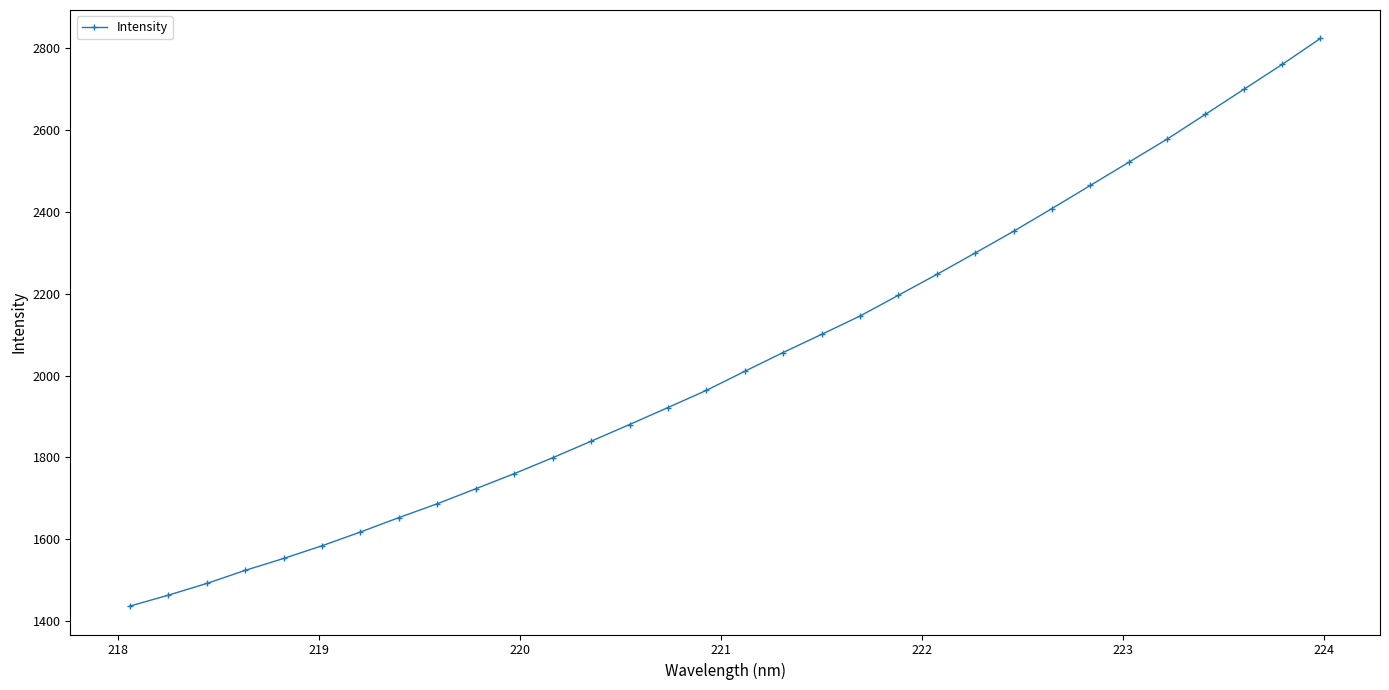

How many categories are shown in the chart?

32